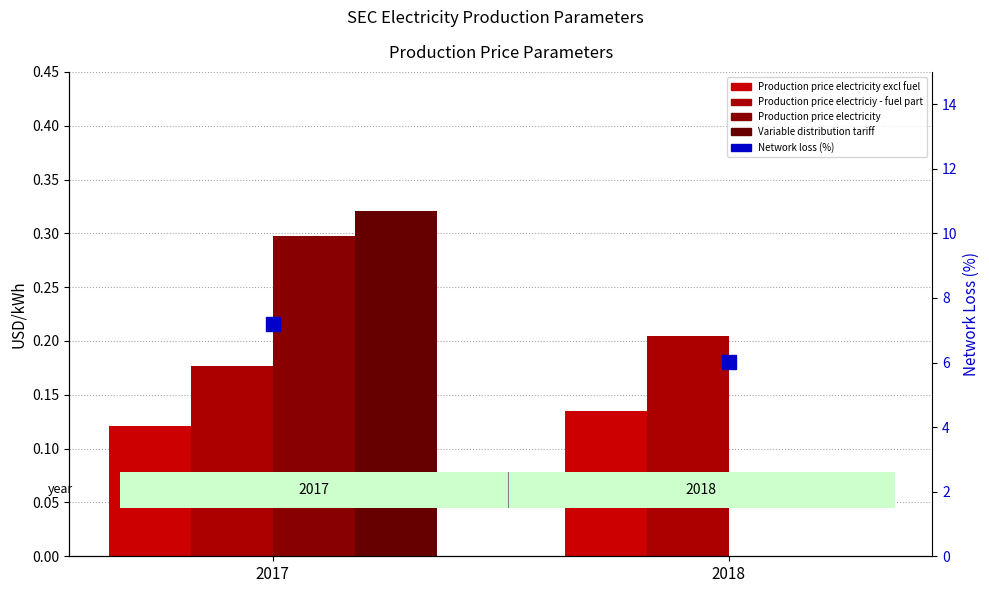

Reading left to right, list all the values displayed in this chart.

Production price electricity excl fuel: 2017=0.1	2018=0.1
Production price electriciy - fuel part: 2017=0.2	2018=0.2
Production price electricity: 2017=0.3	2018=0.0
Variable distribution tariff: 2017=0.3	2018=0.0
Network loss (%): 2017=7.2	2018=6.0